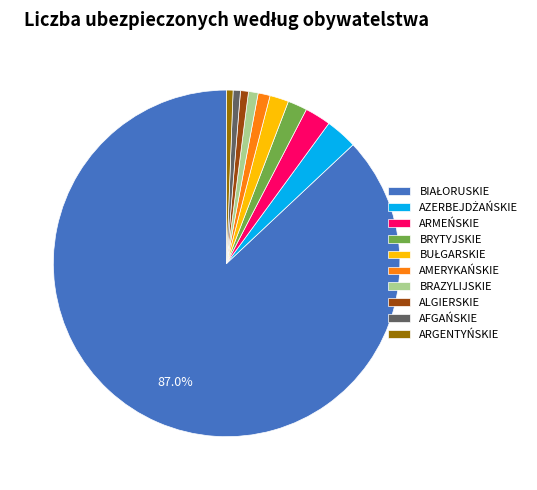

Is there a majority slice in this chart?

Yes